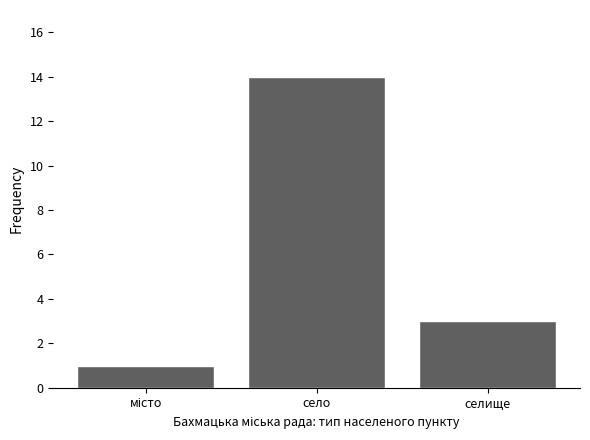

The value at село is 14. True or false?

True